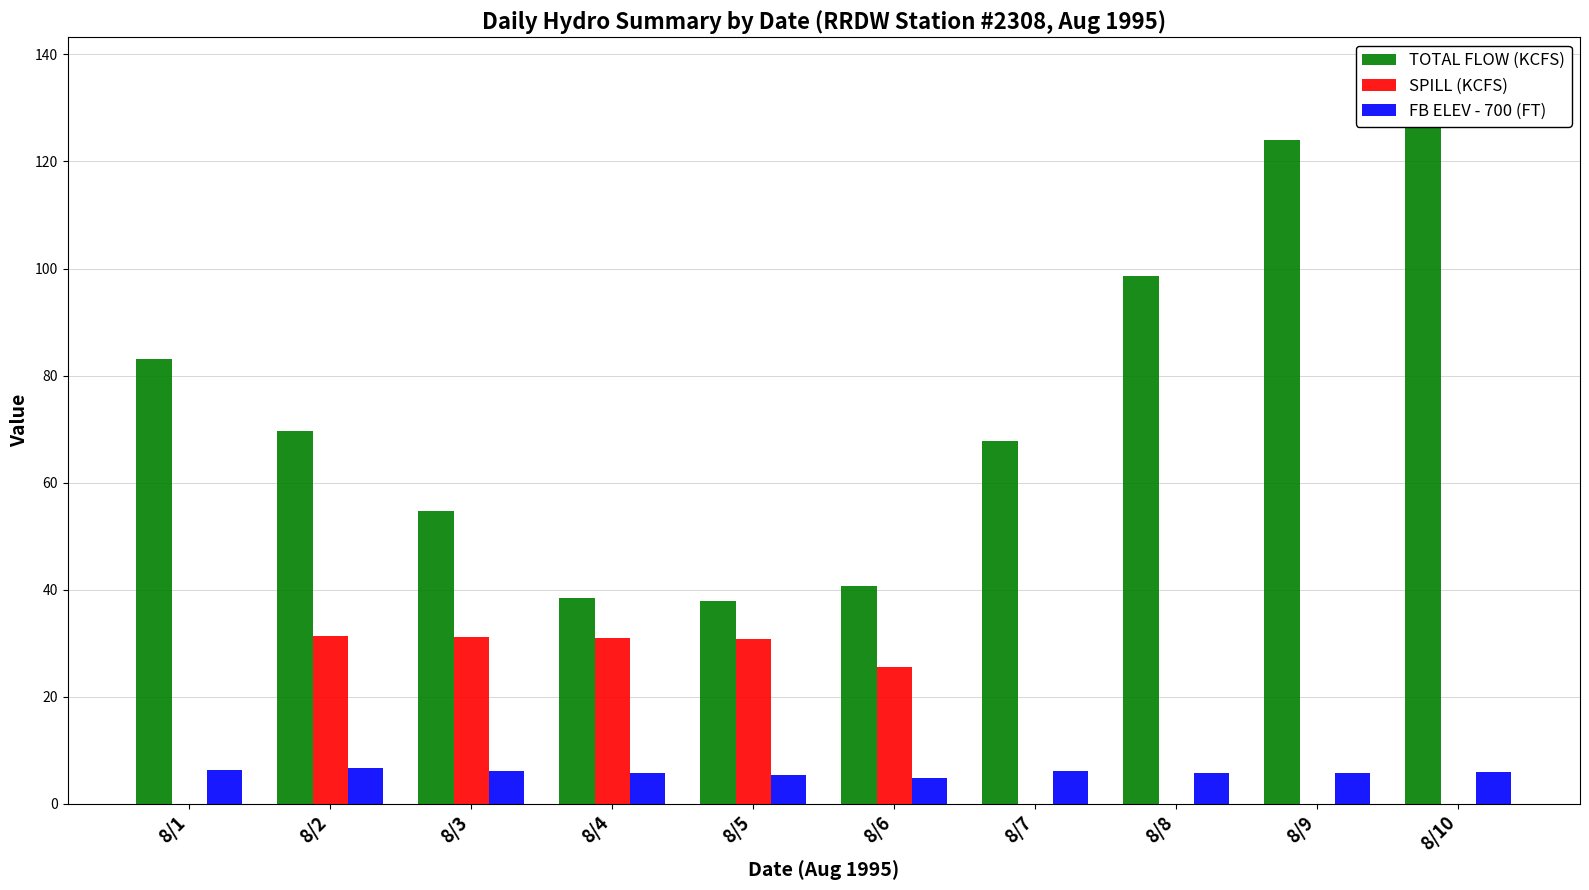

Reading left to right, list all the values displayed in this chart.

TOTAL FLOW (KCFS): 8/1=83.1	8/2=69.7	8/3=54.7	8/4=38.5	8/5=37.9	8/6=40.7	8/7=67.7	8/8=98.7	8/9=124.1	8/10=136.4
SPILL (KCFS): 8/1=0.0	8/2=31.3	8/3=31.1	8/4=30.9	8/5=30.8	8/6=25.5	8/7=0.0	8/8=0.0	8/9=0.0	8/10=0.0
FB ELEV - 700 (FT): 8/1=6.4	8/2=6.7	8/3=6.2	8/4=5.7	8/5=5.3	8/6=4.9	8/7=6.1	8/8=5.8	8/9=5.8	8/10=5.9